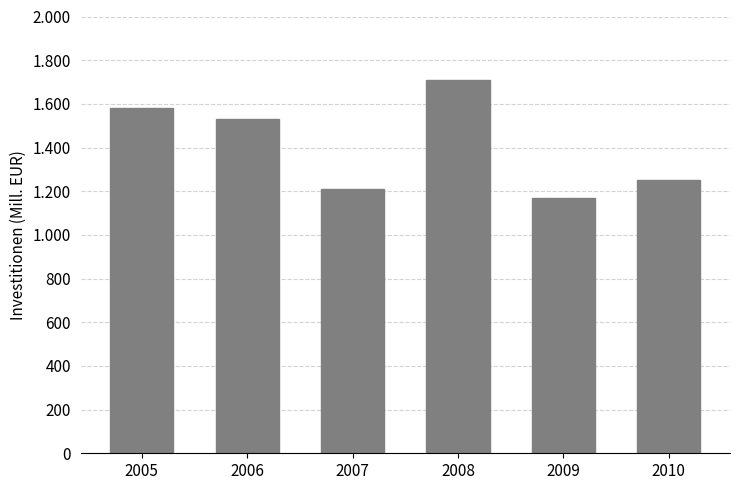

Are the bars grouped side by side (vs. stacked)?

No